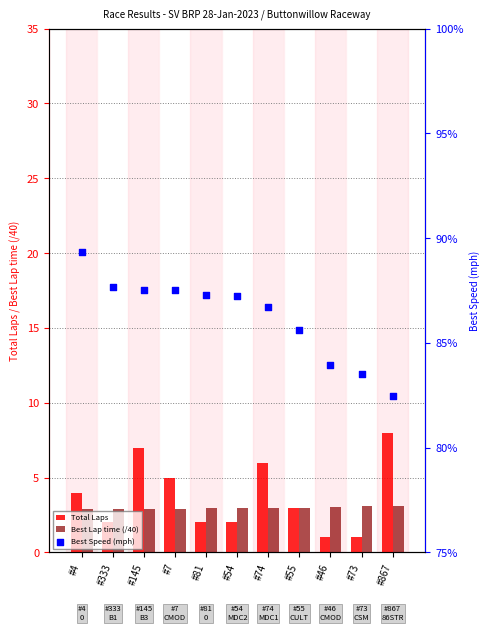

Is the value of Best Speed (mph) at #145 greater than the value of Best Lap time (/40) at #55?

Yes